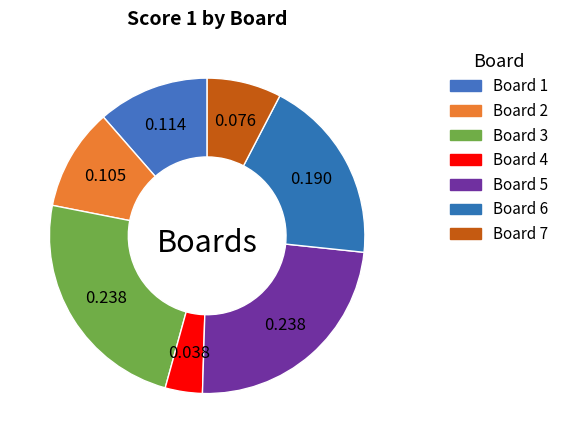

Count the number of slices in the pie.

7